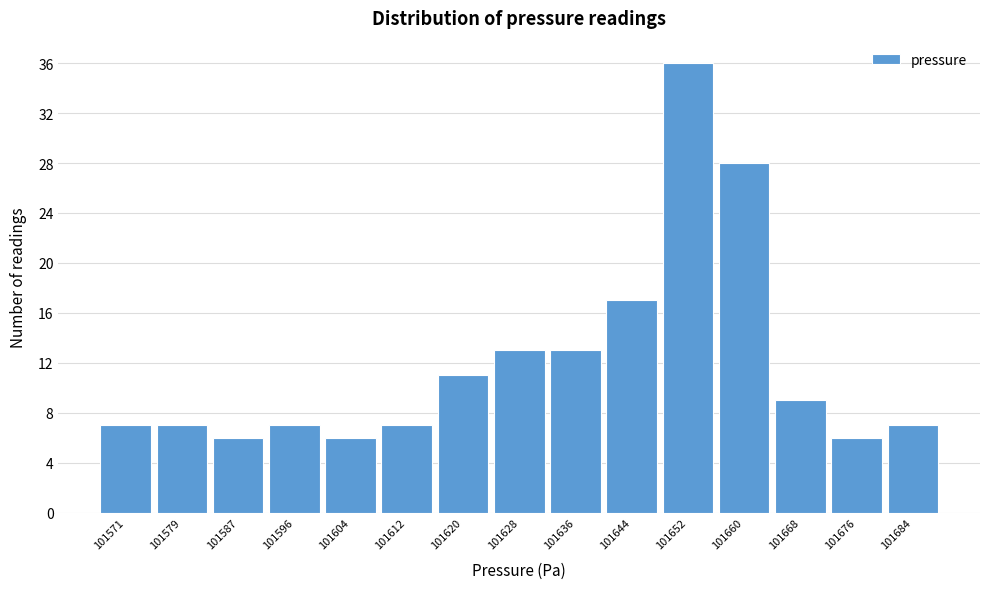

Reading left to right, what are all the values shown in this chart?

101571=7	101579=7	101587=6	101596=7	101604=6	101612=7	101620=11	101628=13	101636=13	101644=17	101652=36	101660=28	101668=9	101676=6	101684=7